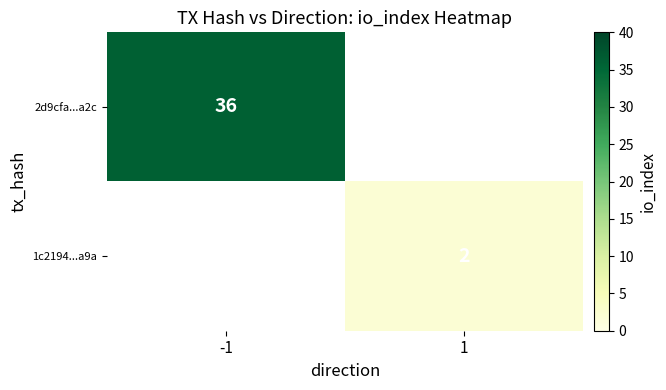

Is it true that 2d9cfa...a2c equals 20.7 at -1?

False